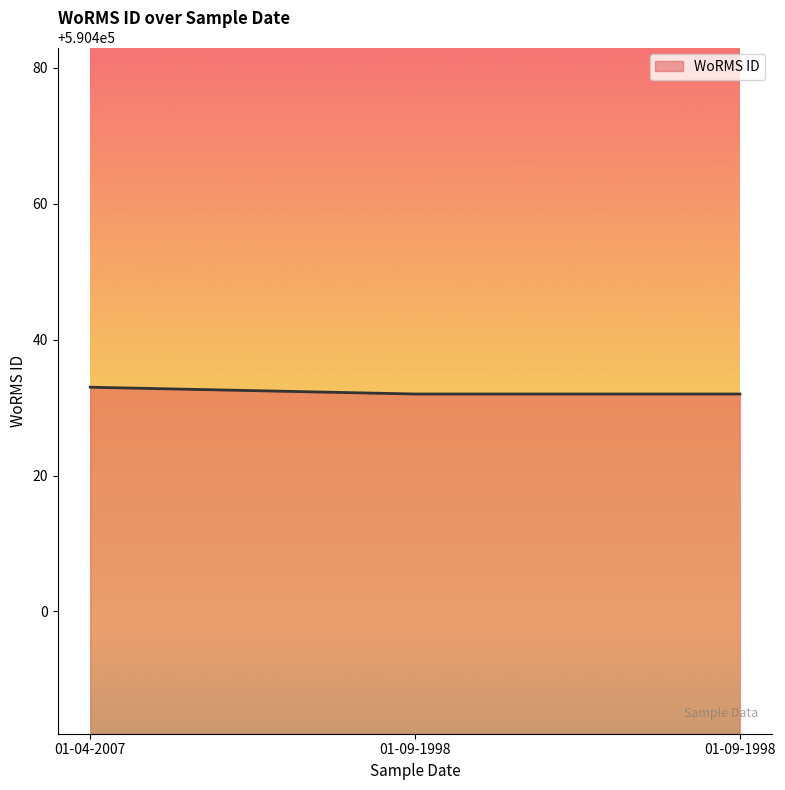

Count the values in the range 590432 to 590433.

3